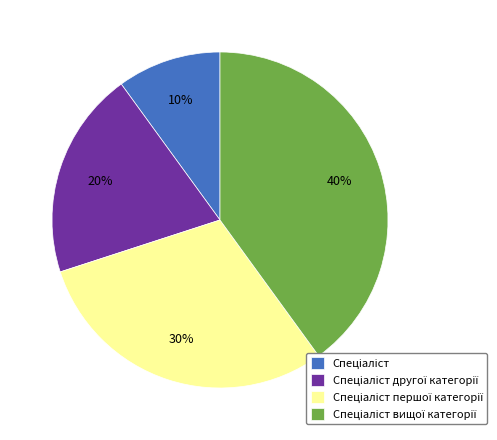

Is there a majority slice in this chart?

No